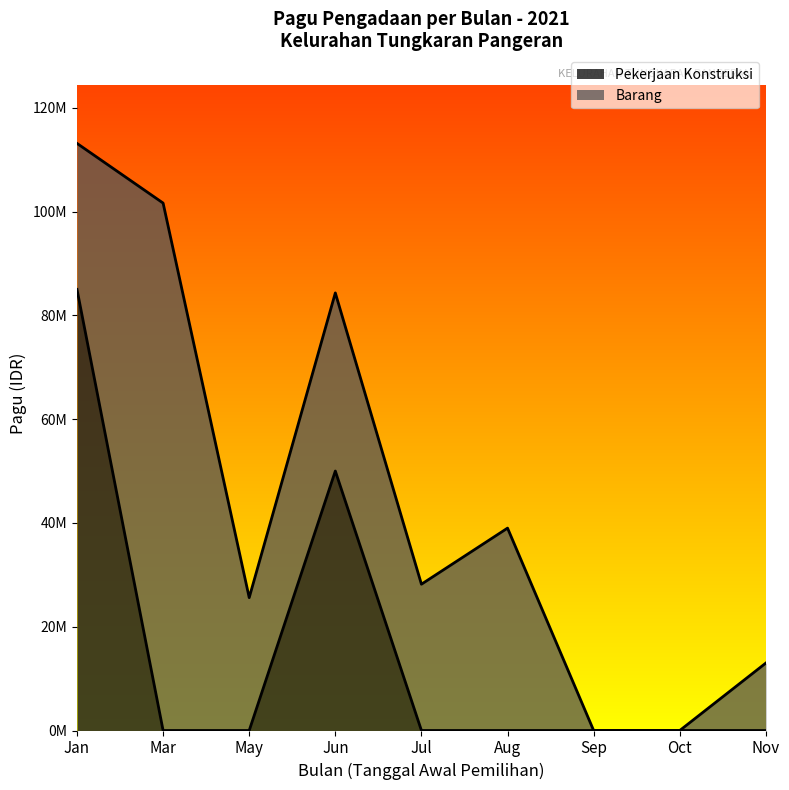

The chart shows a value of 13612208 at 2021-06. True or false?

False